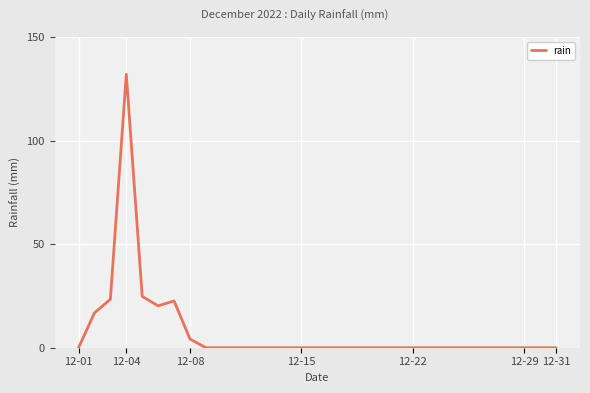

What is the greatest value displayed?

132.0